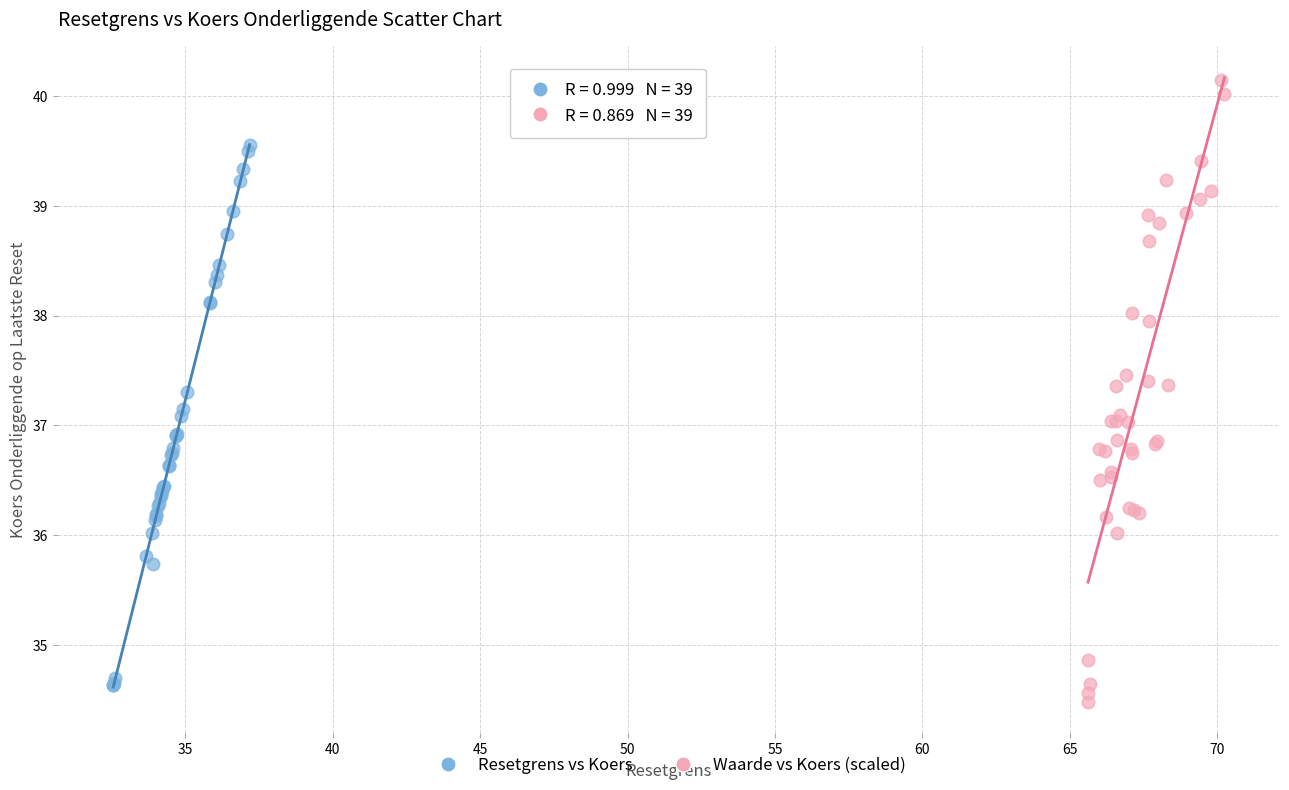

Which series contains the highest Y value?

Waarde vs Koers (scaled)